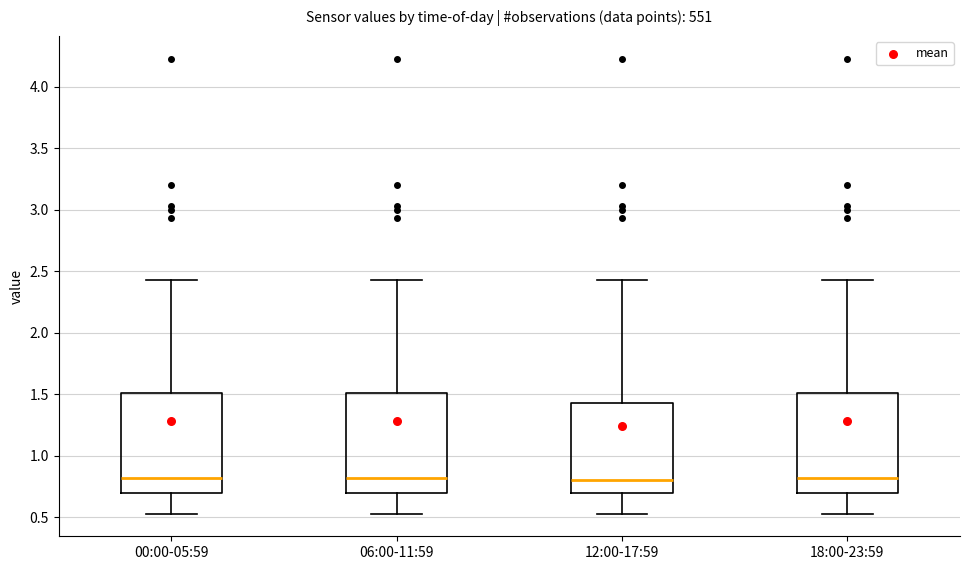

Reading left to right, transcribe this box plot: for each box, give where its median line is, the range the box spans, and where its two whiskers end, as read against the y-axis. The values are not printed on the chart, so give them approximately, as read against the axis.

00:00-05:59: median 0.80, box 0.70 to 1.50, whiskers 0.55 to 2.45
06:00-11:59: median 0.80, box 0.70 to 1.50, whiskers 0.55 to 2.45
12:00-17:59: median 0.80, box 0.70 to 1.45, whiskers 0.55 to 2.45
18:00-23:59: median 0.80, box 0.70 to 1.50, whiskers 0.55 to 2.45